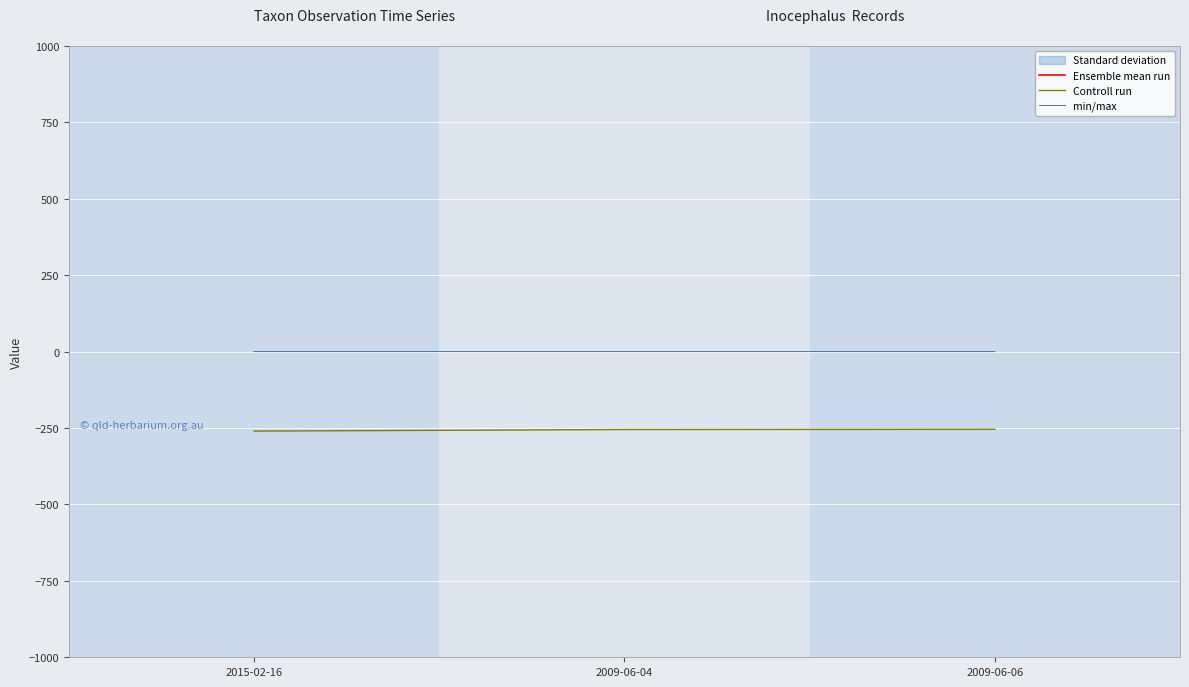

Between 2015-02-16 and 2009-06-06, which is larger?

2009-06-06